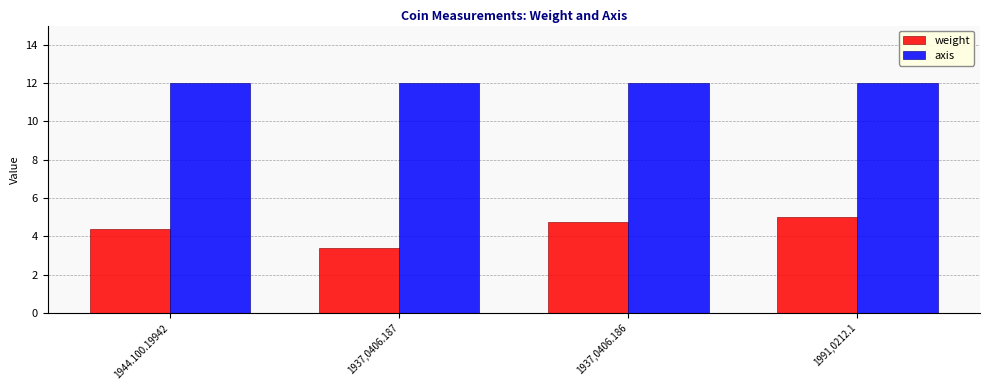

What value does the axis series have at 1991,0212.1?

12.0